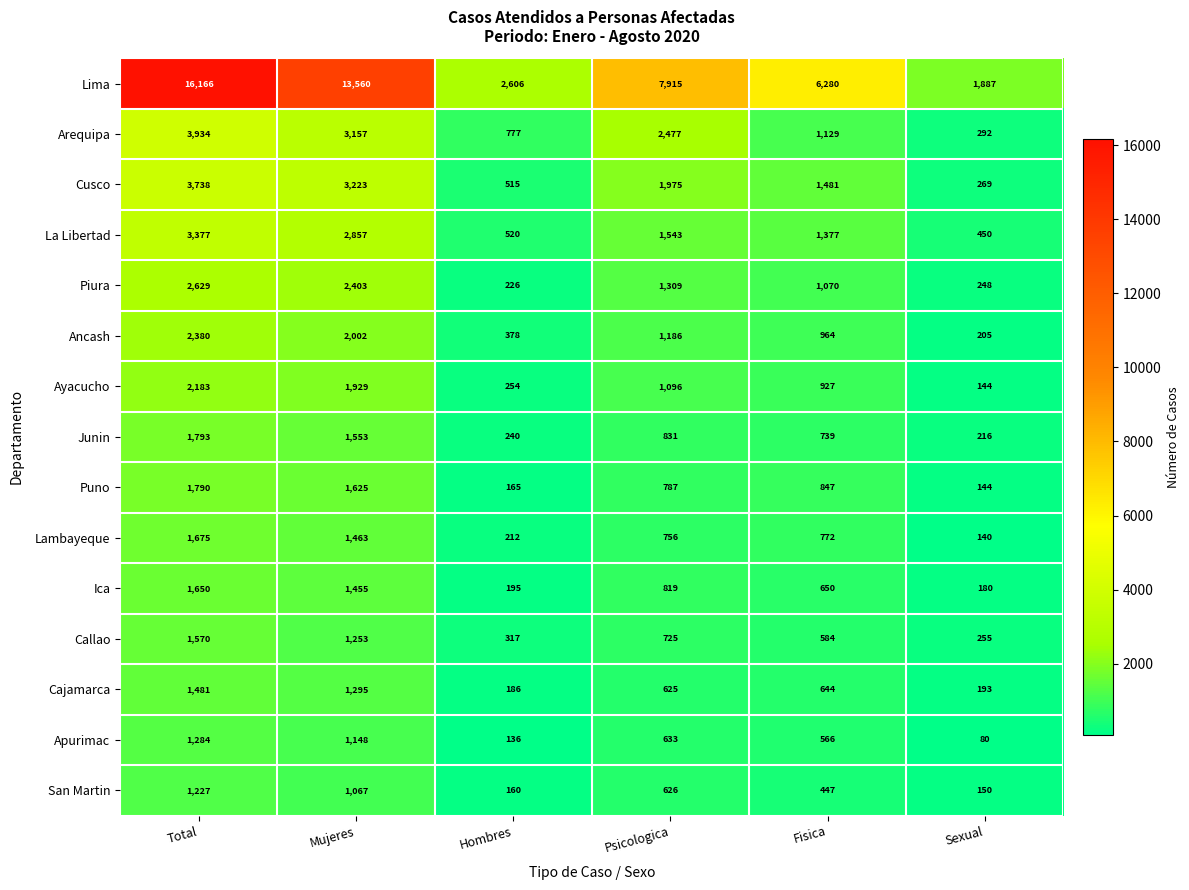

What is the difference between the Callao values at Sexual and Total?

1315